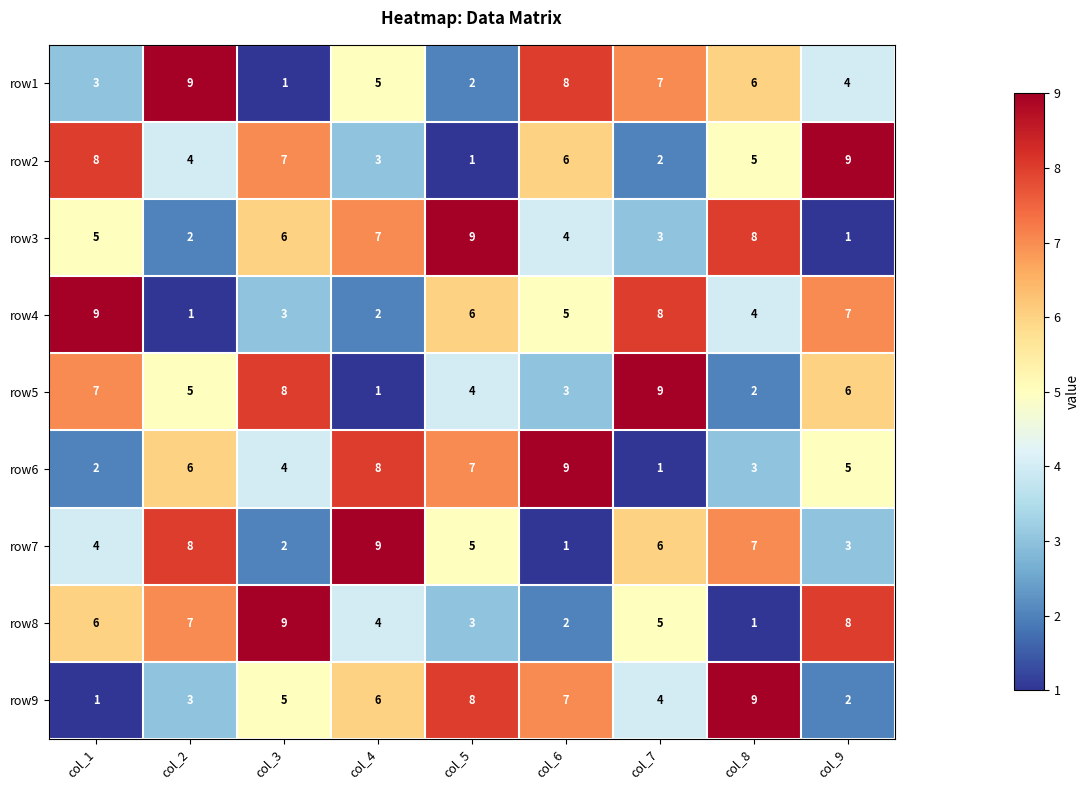

At how many categories does at least one series exceed 2?

9